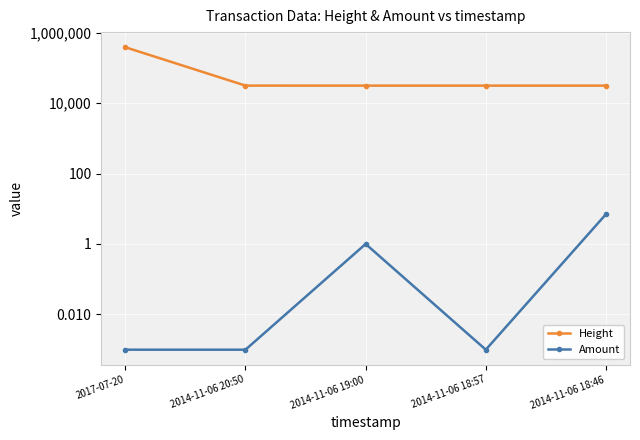

At 2014-11-06 19:00, list the series in order from largest to smallest.

Height, Amount